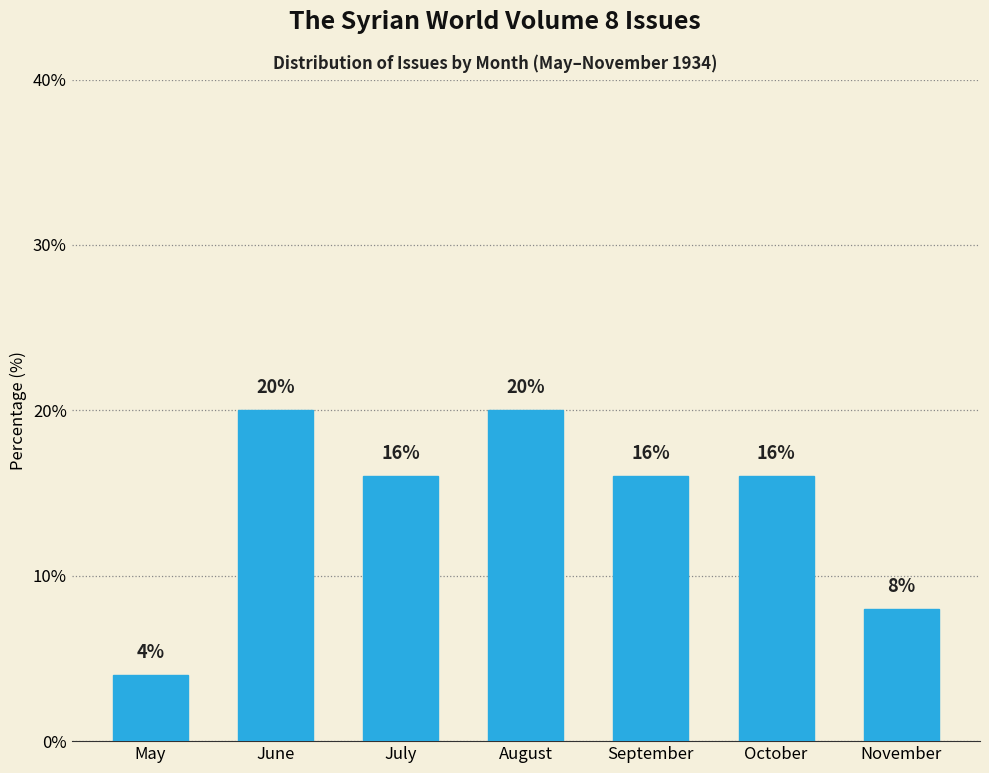

Reading left to right, extract all data points from this chart.

4	20	16	20	16	16	8